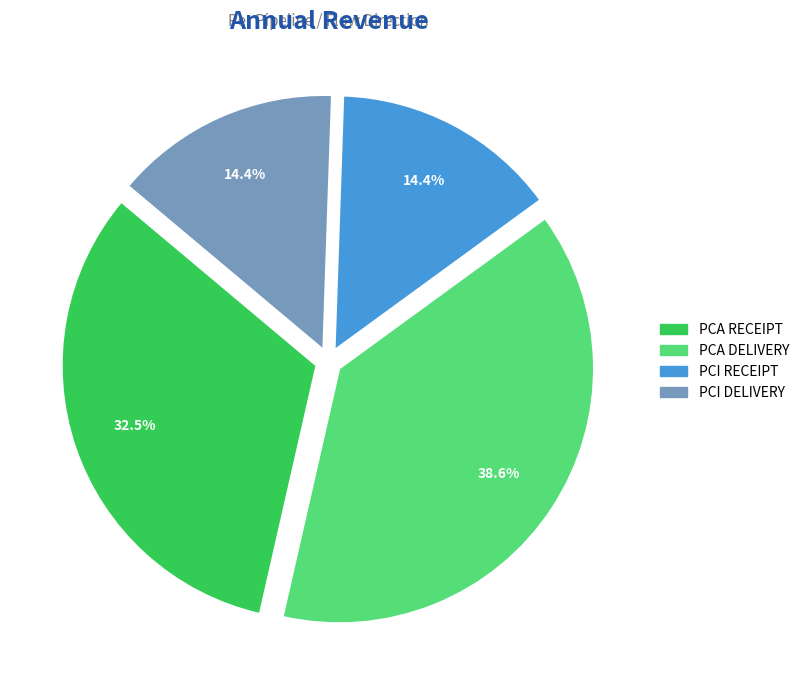

What portion of the pie excludes PCA RECEIPT?

67.5%